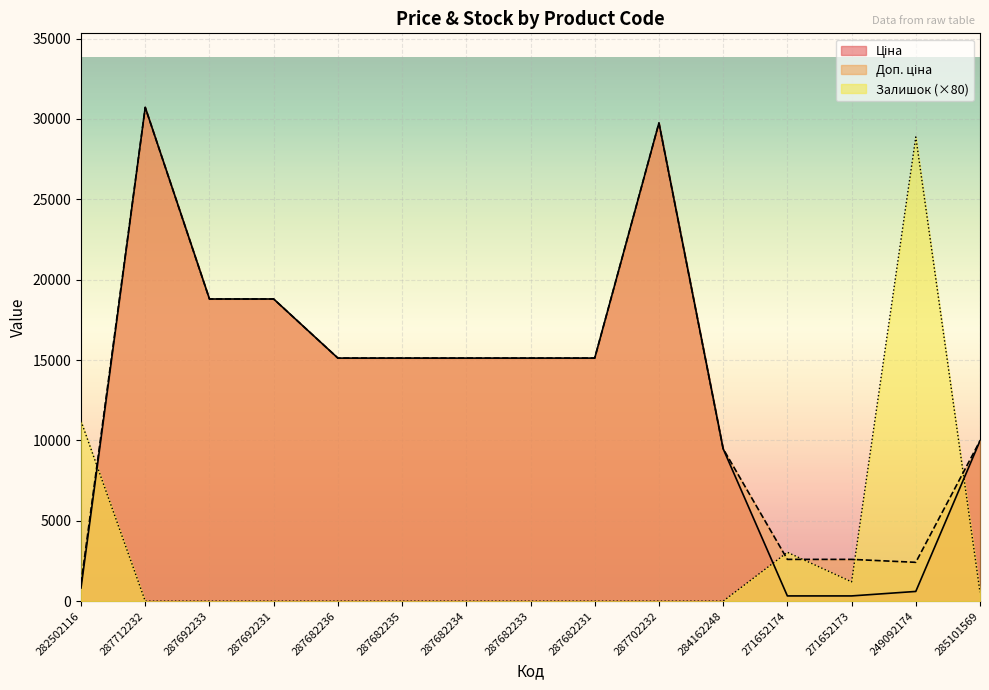

True or false: Ціна has more than 2 interior local peaks.

False